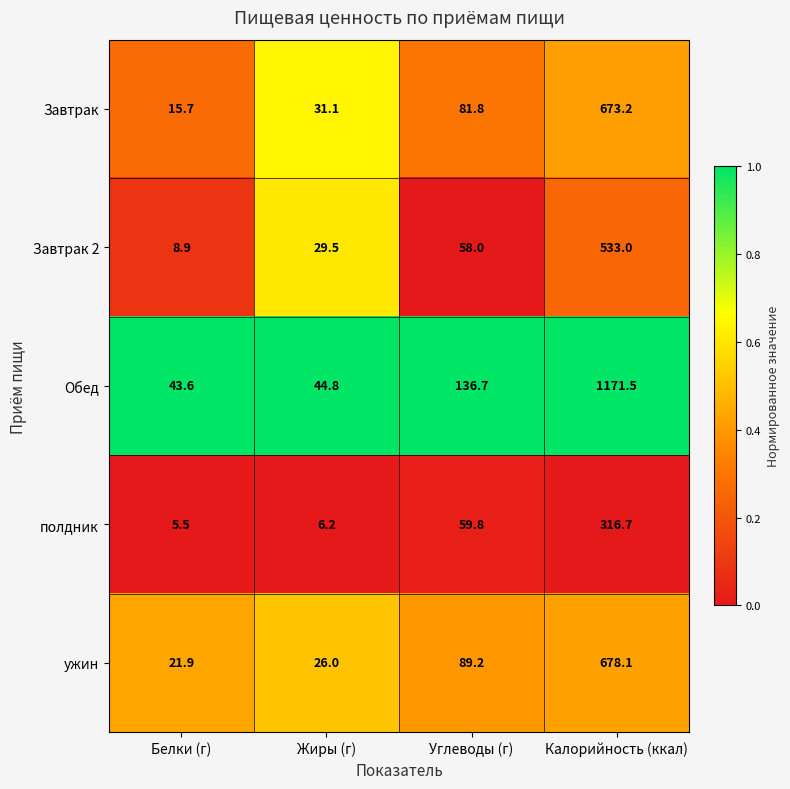

What is the spread (max minus min) of values at Белки (г)?

38.1